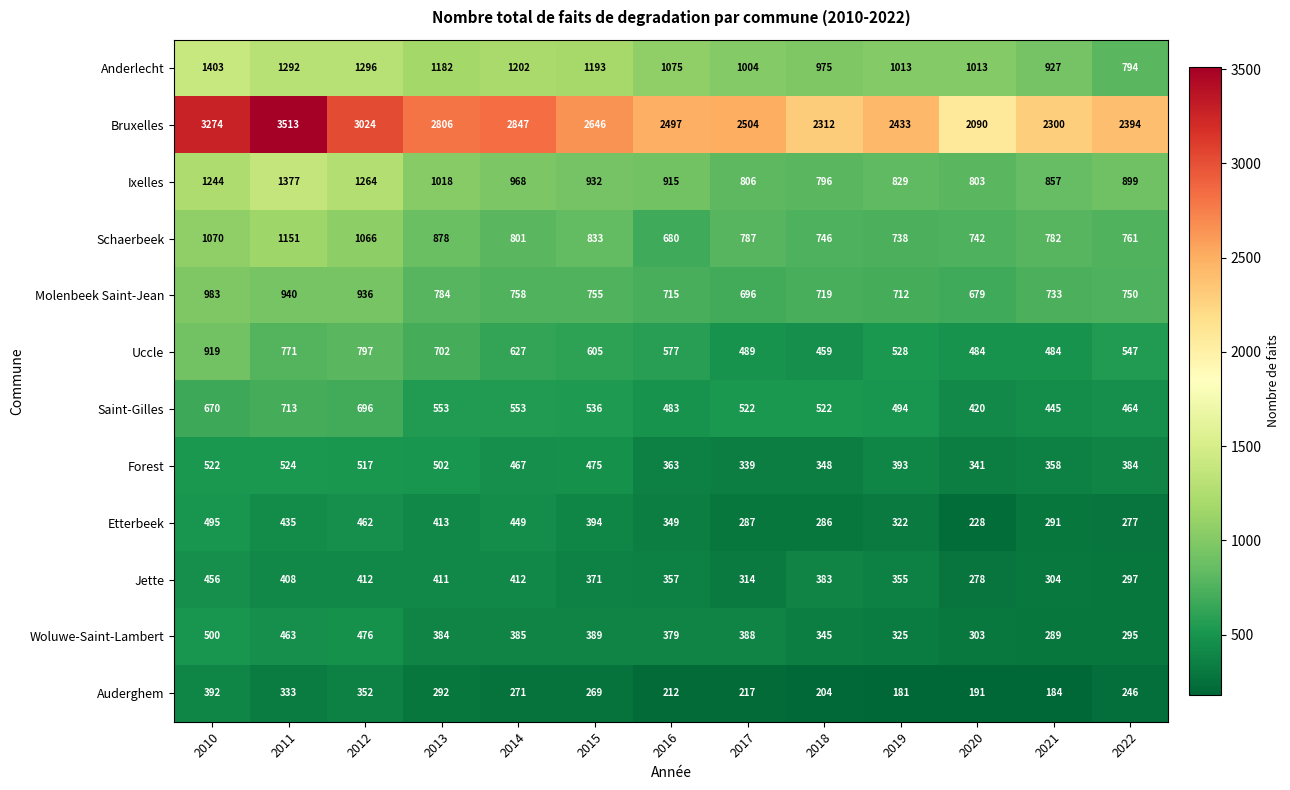

Which series has the largest range (max minus min)?

Bruxelles